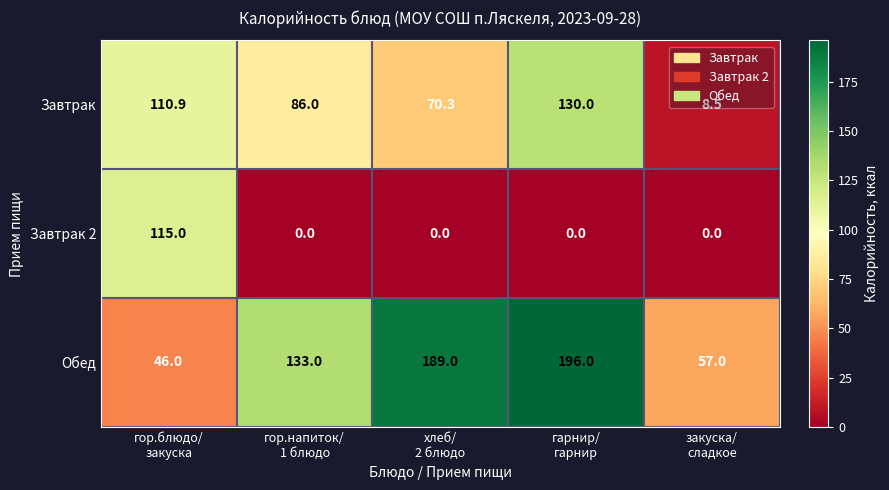

What is the maximum value shown in the chart?

196.0